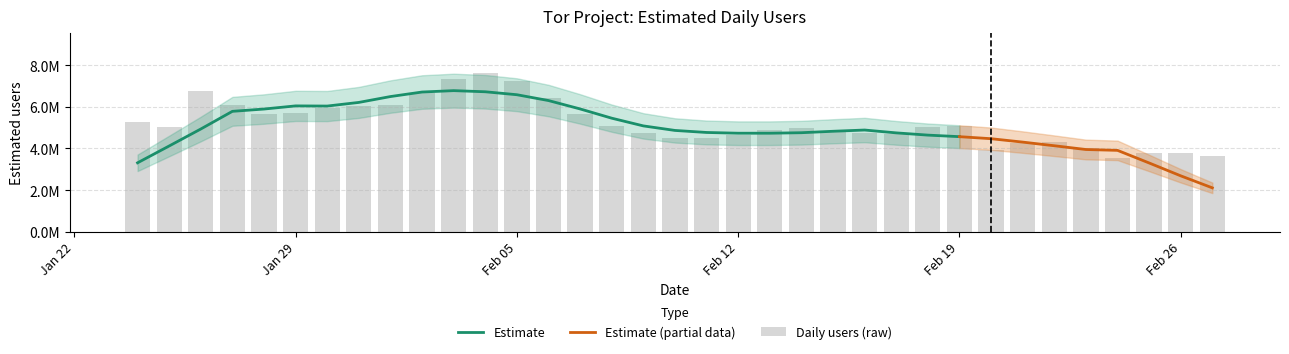

What is the approximate value at Feb 12?

4639785